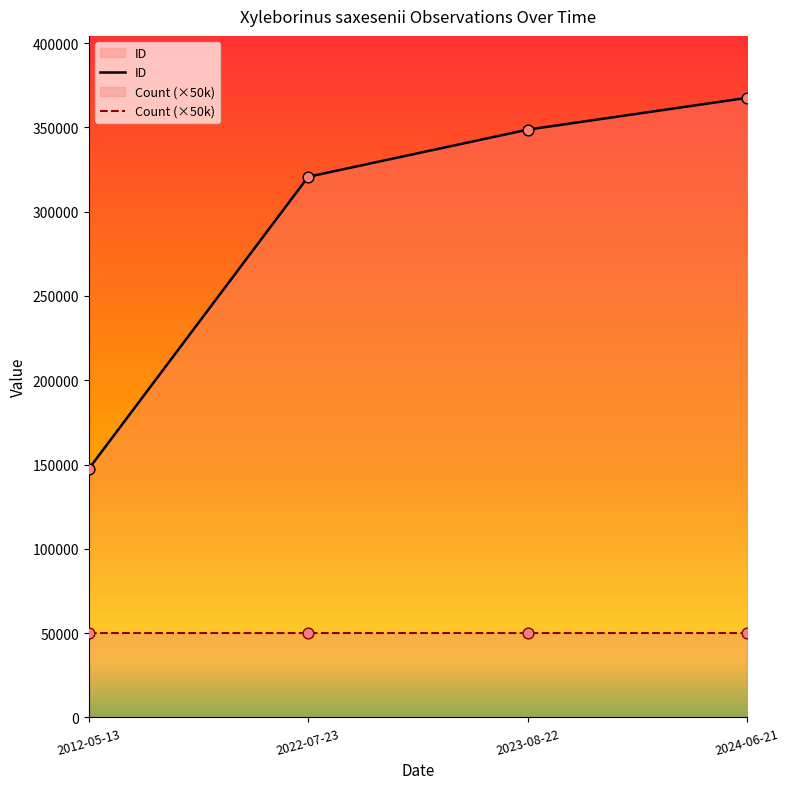

Which has a higher value, 2023-08-22 or 2022-07-23?

2023-08-22